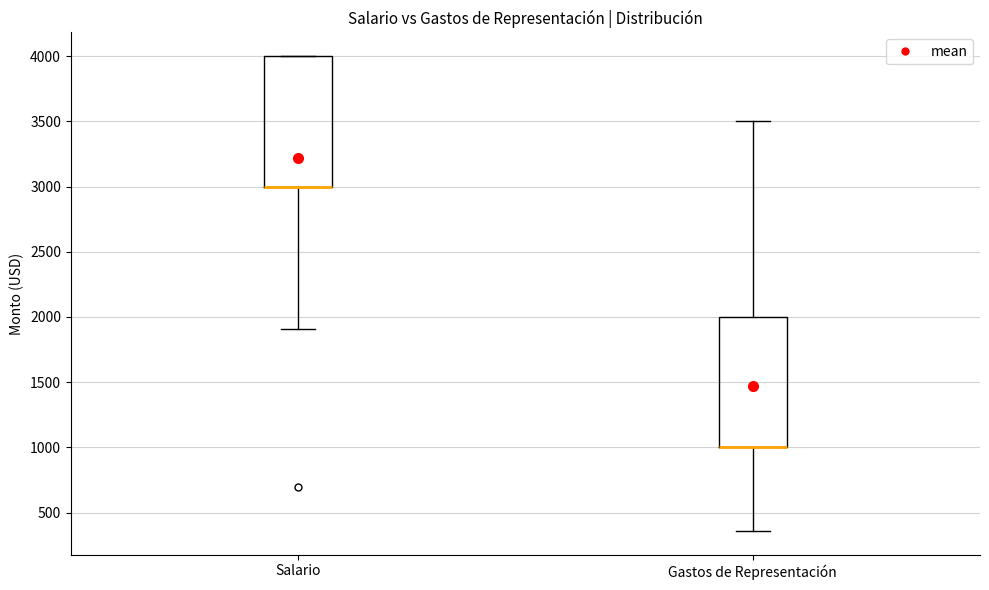

Reading left to right, transcribe this box plot: for each box, give where its median line is, the range the box spans, and where its two whiskers end, as read against the y-axis. The values are not printed on the chart, so give them approximately, as read against the axis.

Salario: median 3000 (drawn on the box's lower edge), box 3000 to 4000, whiskers 1900 to 4000
Gastos de Representación: median 1000 (drawn on the box's lower edge), box 1000 to 2000, whiskers 350 to 3500